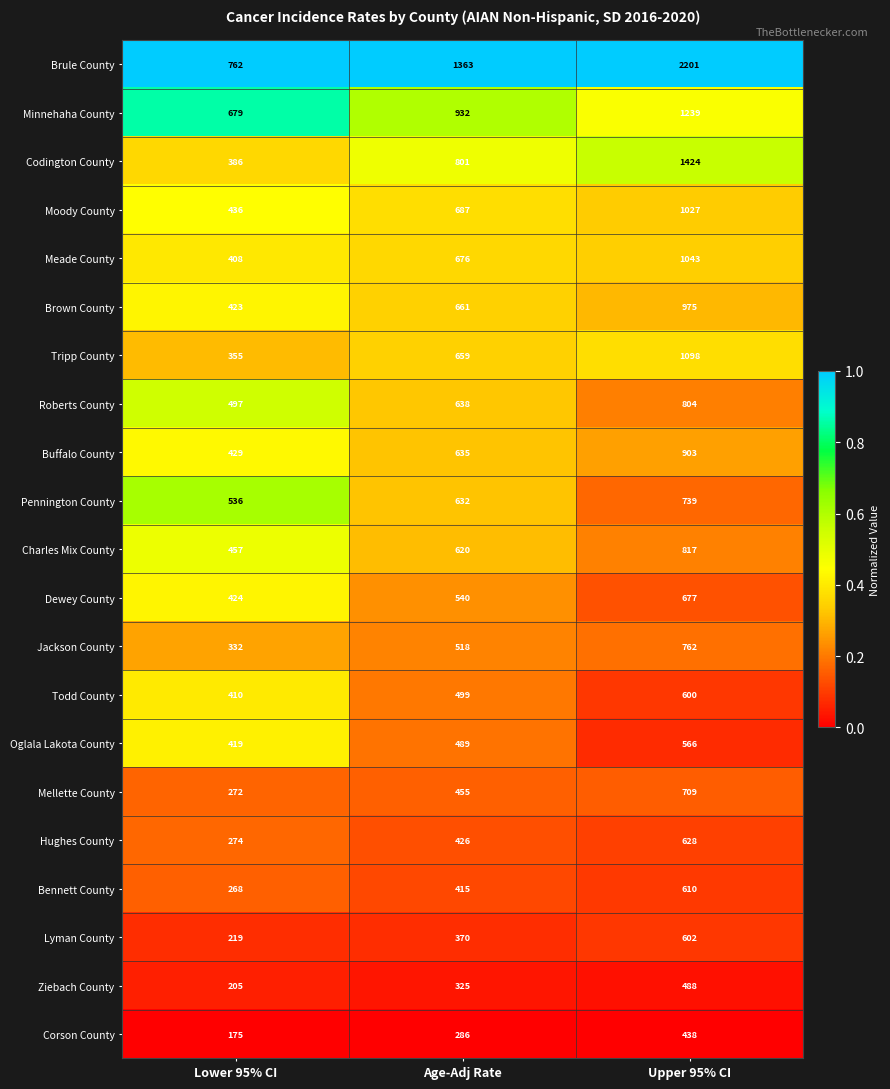

Which label corresponds to the largest value in the chart?

Upper 95% CI